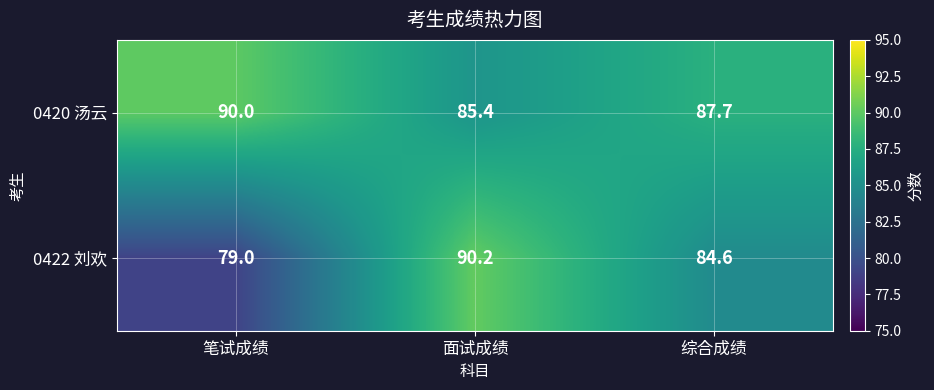

Reading left to right, what are all the values shown in this chart?

0420 汤云: 笔试成绩=90.0	面试成绩=85.4	综合成绩=87.7
0422 刘欢: 笔试成绩=79.0	面试成绩=90.2	综合成绩=84.6